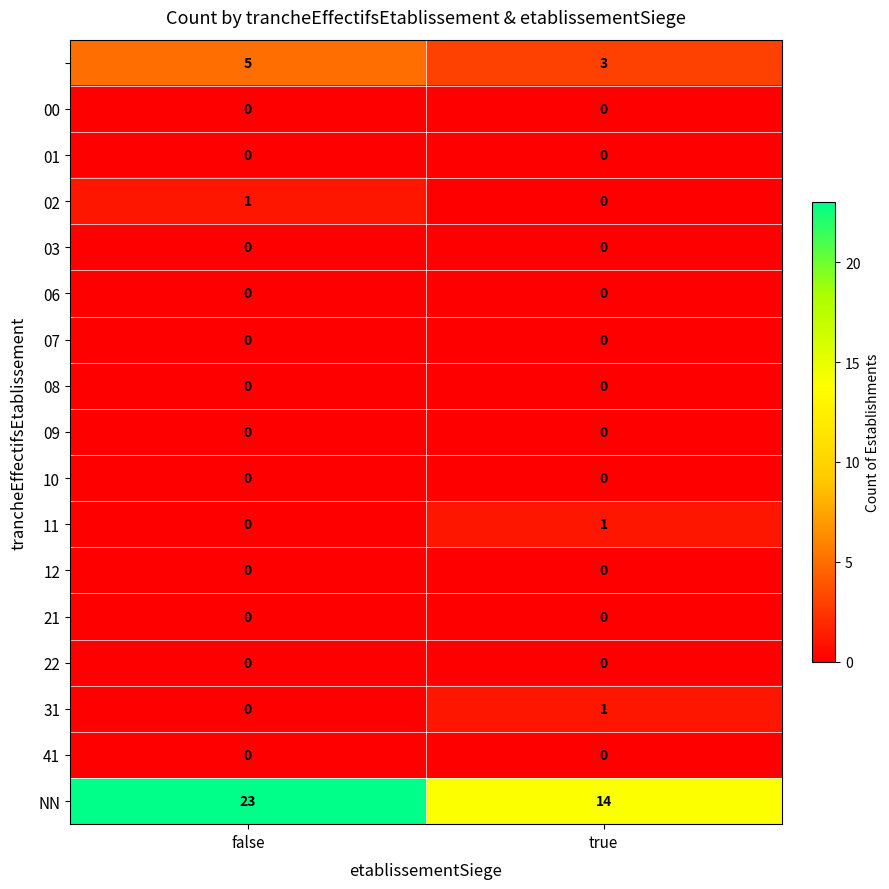

What is the difference between the highest and lowest values at false?

23